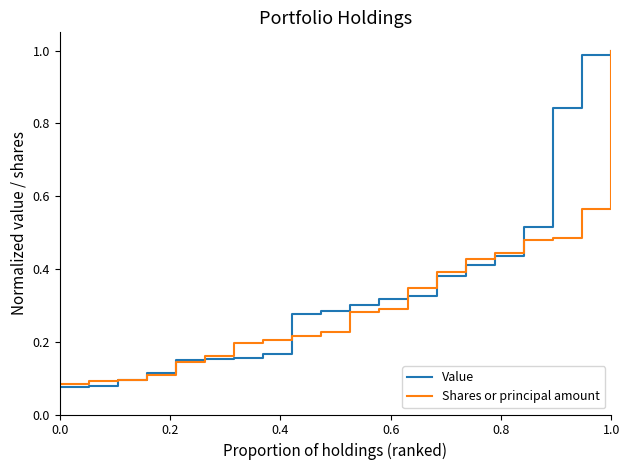

Which series has the largest total across all categories?

Value